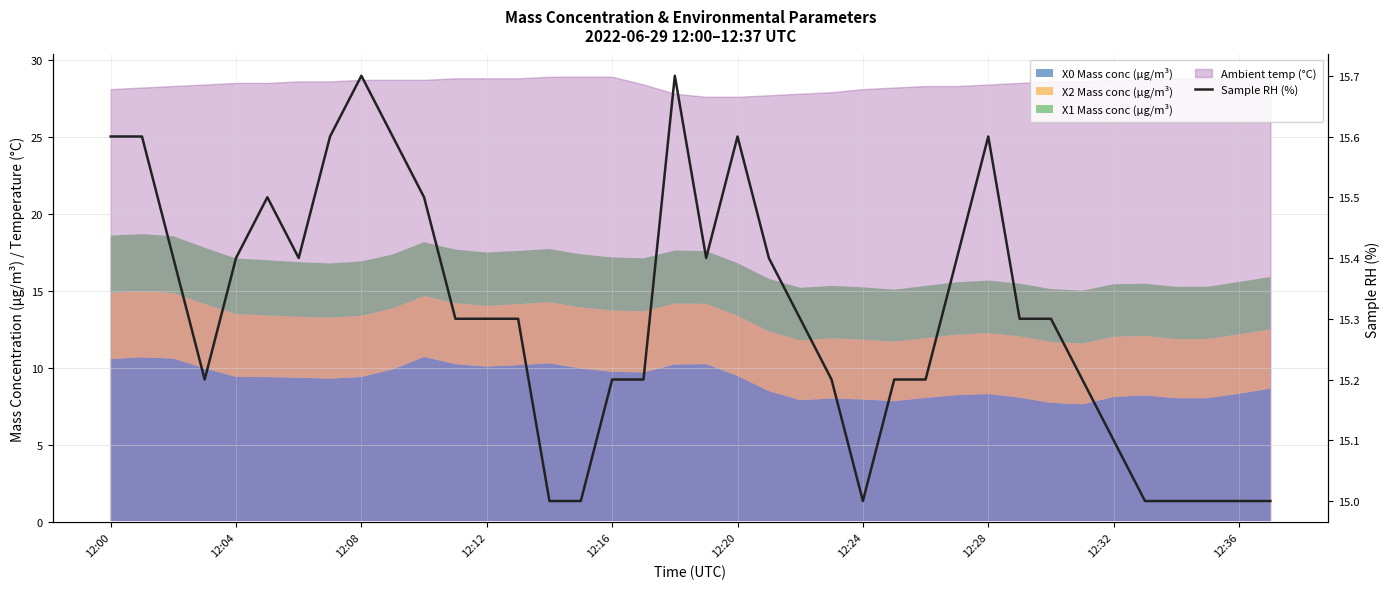

Which label corresponds to the smallest value in the chart?

14